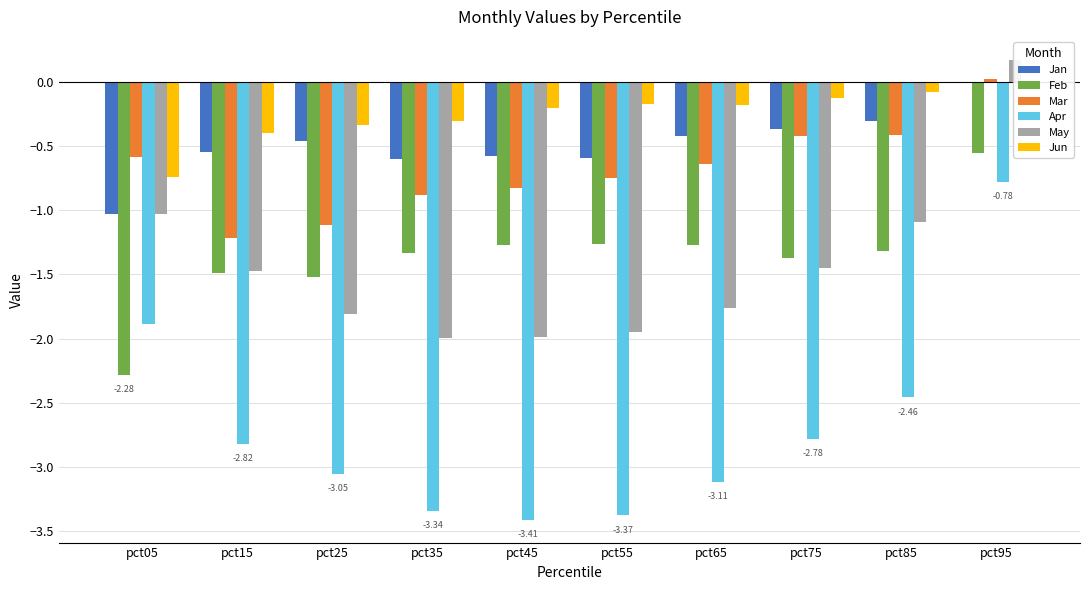

Which has a higher value, pct25 or pct95?

pct95